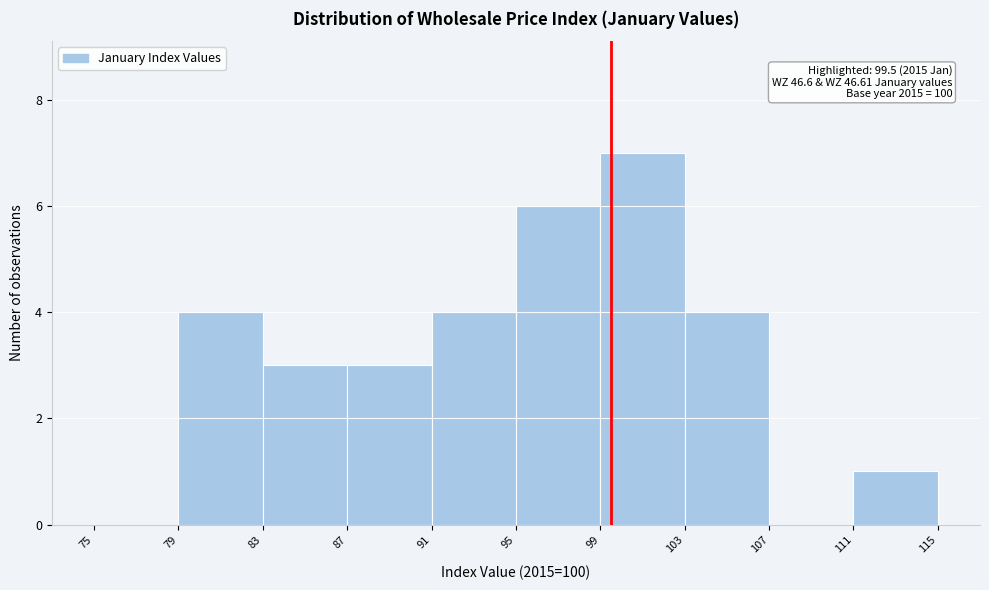

Which range on the x-axis has the tallest bar?

99 to 103